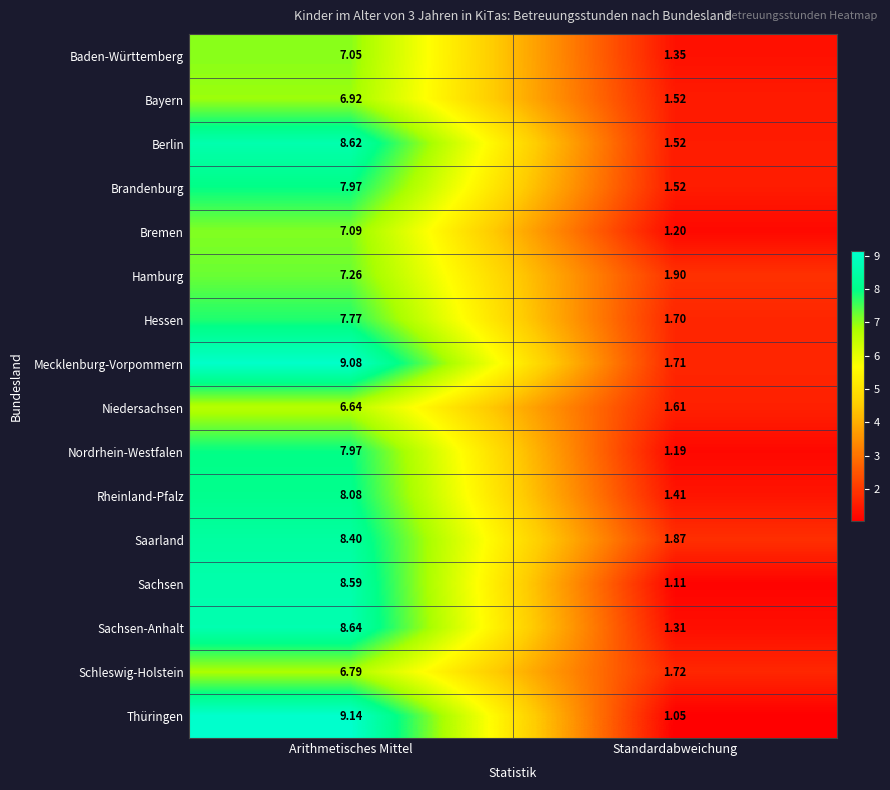

Which series has the widest spread of values?

Thüringen